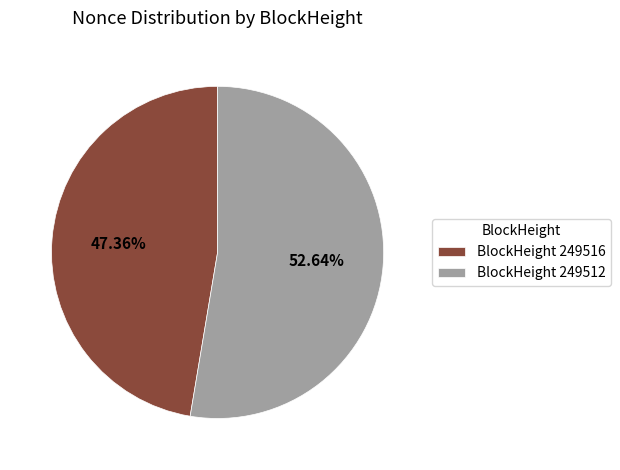

Which has a higher value, BlockHeight 249516 or BlockHeight 249512?

BlockHeight 249512